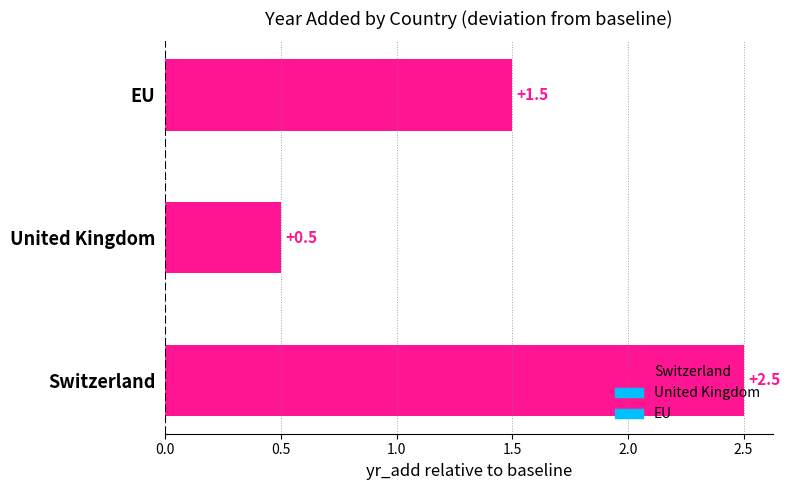

Which label corresponds to the smallest value in the chart?

United Kingdom